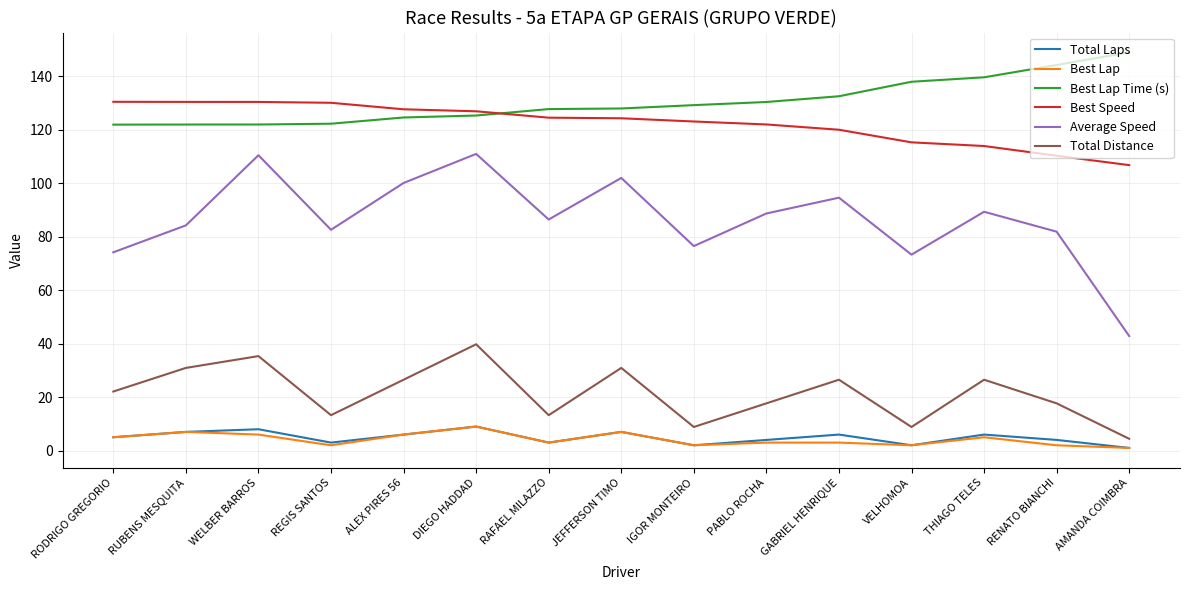

True or false: Best Speed and Total Distance intersect in this chart.

False